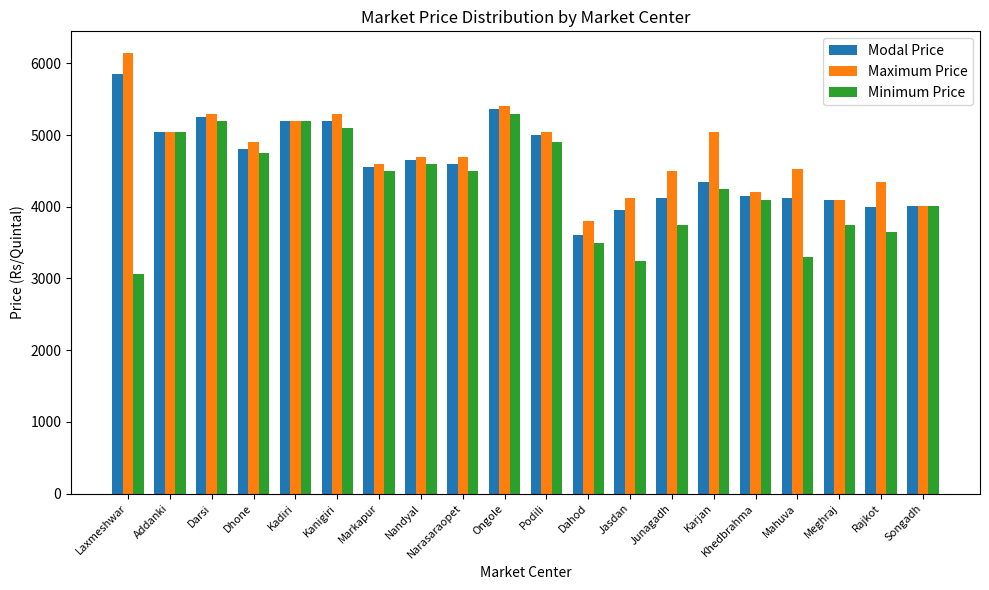

What is the sum of the Minimum Price values at Dahod and Jasdan?

6750.0